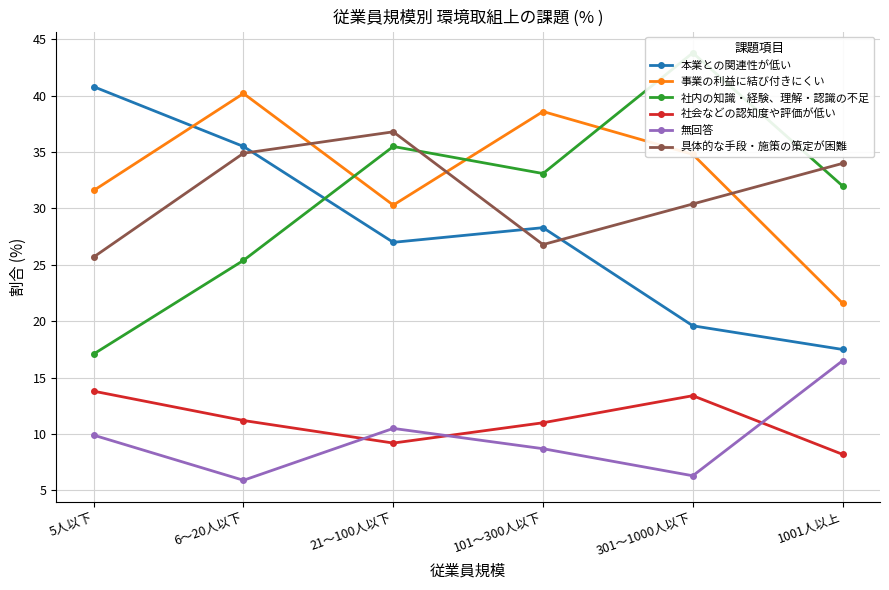

What is the average value of the 社会などの認知度や評価が低い series?

11.1